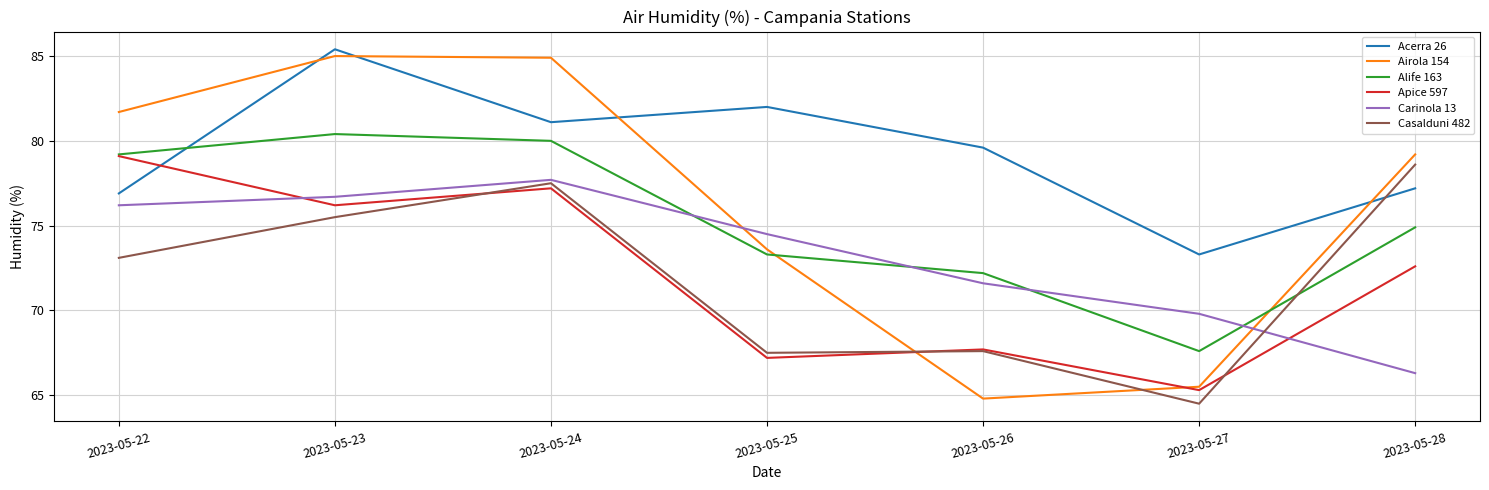

At which label is Casalduni 482 closest to 71?

2023-05-22